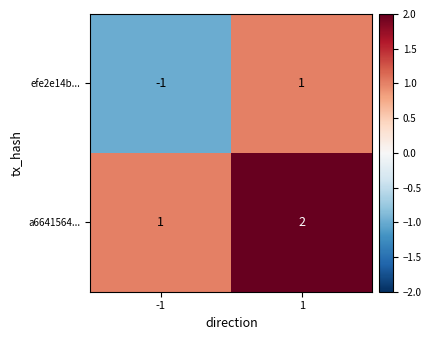

What is the total value across all series at 1?

3